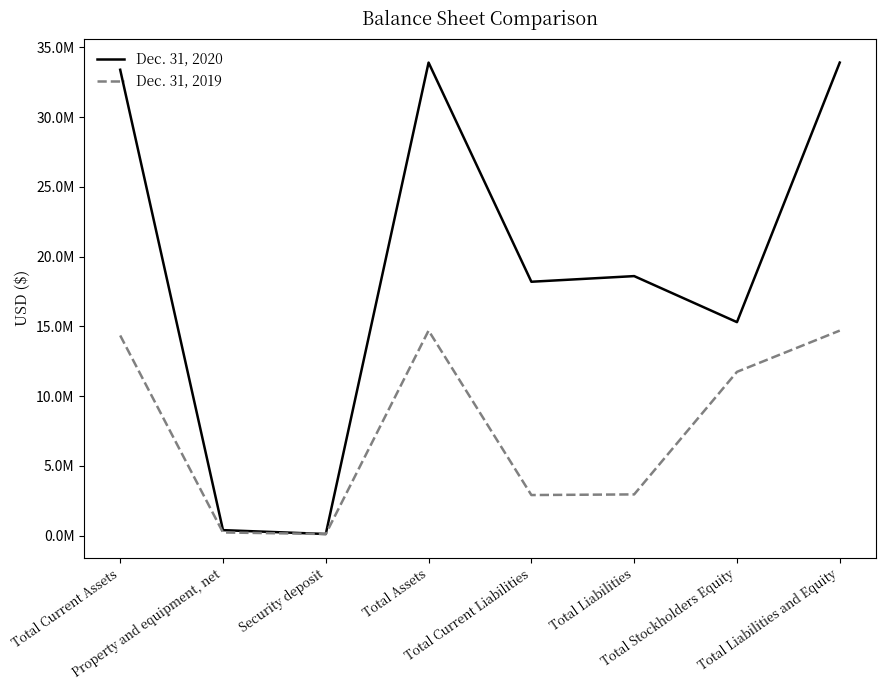

What are all the series names shown in the legend?

Dec. 31, 2020, Dec. 31, 2019